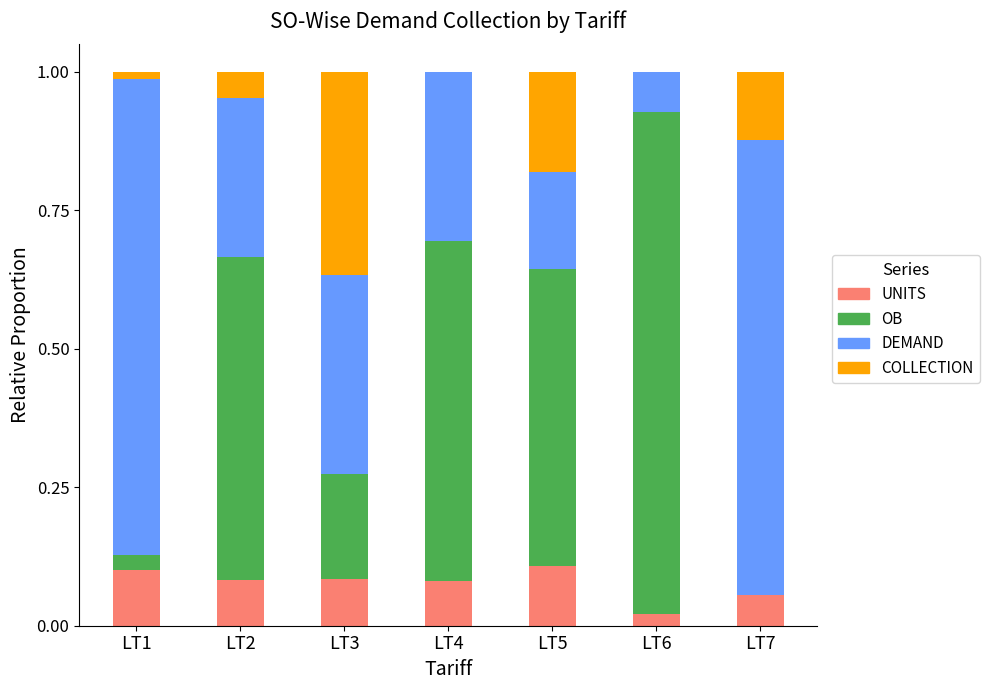

True or false: UNITS has a value of 0.0 at LT1.

False